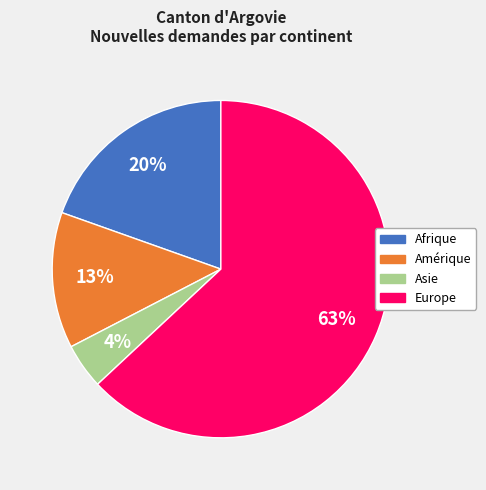

To the nearest percent, what percentage of the pie is Amérique?

13%